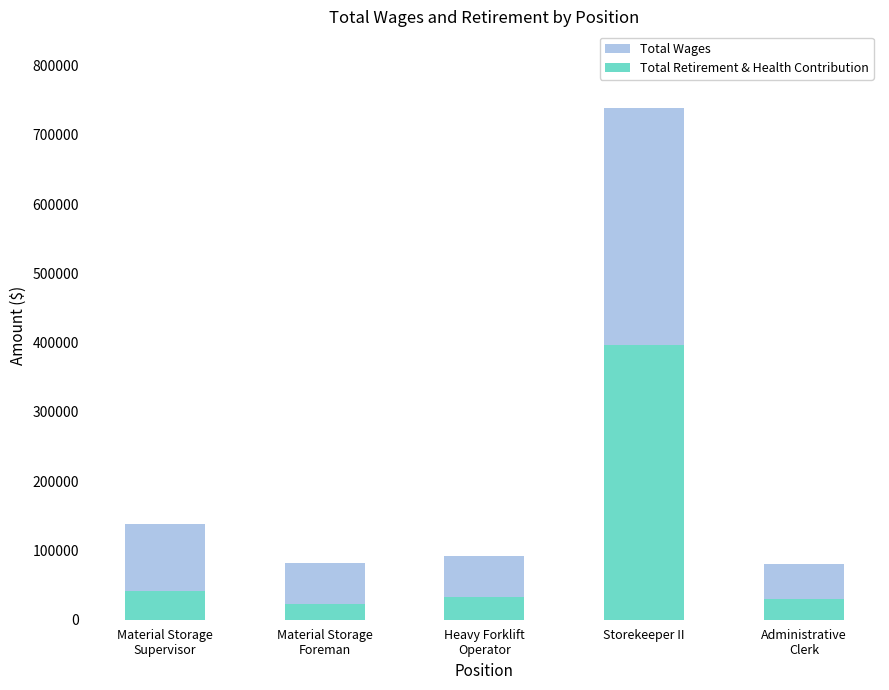

What position from the left is Administrative
Clerk?

5